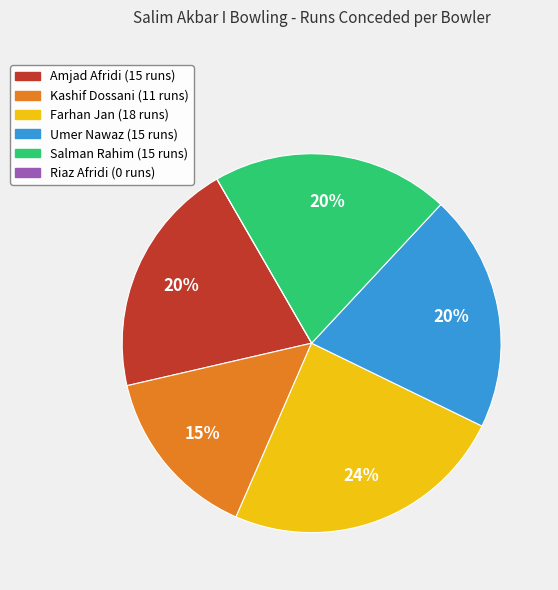

Is the sum of Amjad Afridi and Salman Rahim greater than half?

No